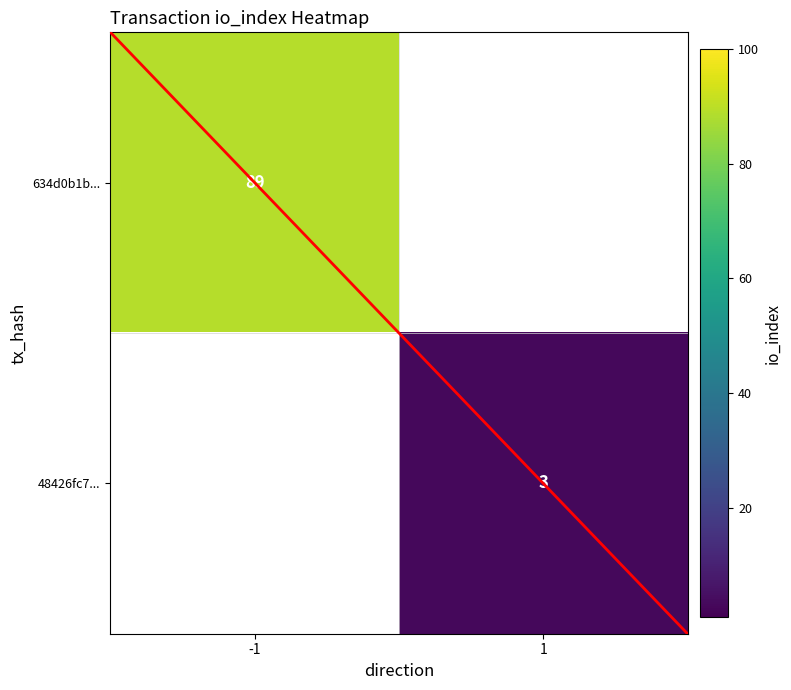

Is the value of 634d0b1b... at -1 greater than the value of 48426fc7... at 1?

Yes